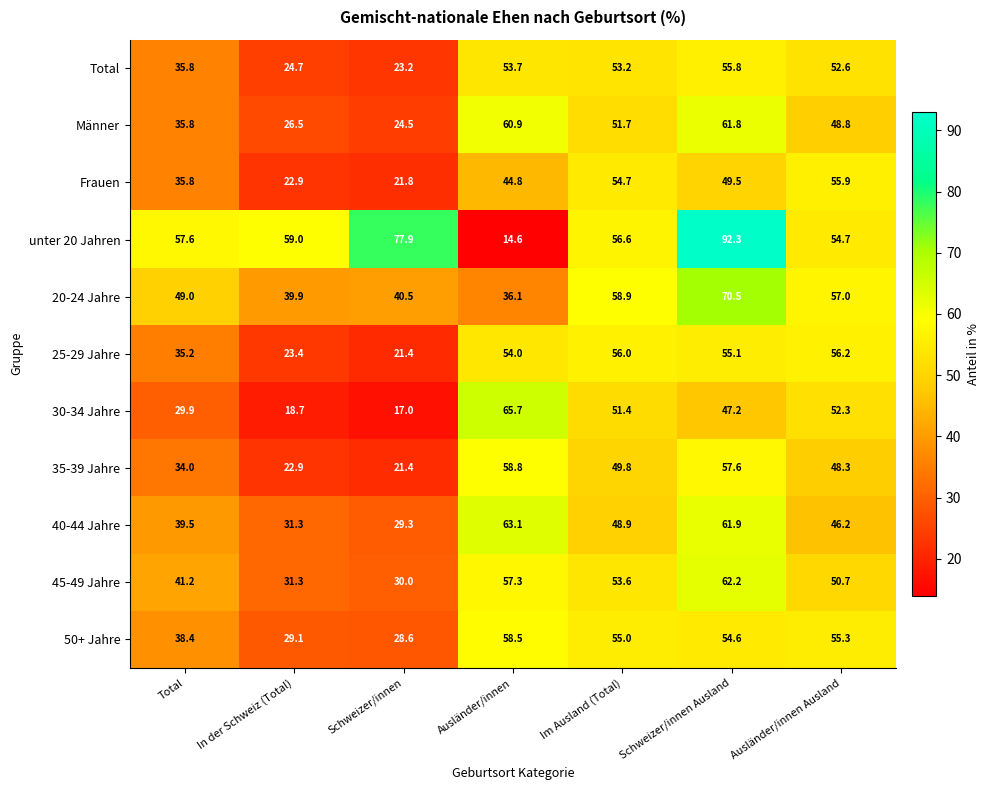

Which series has the largest total across all categories?

unter 20 Jahren